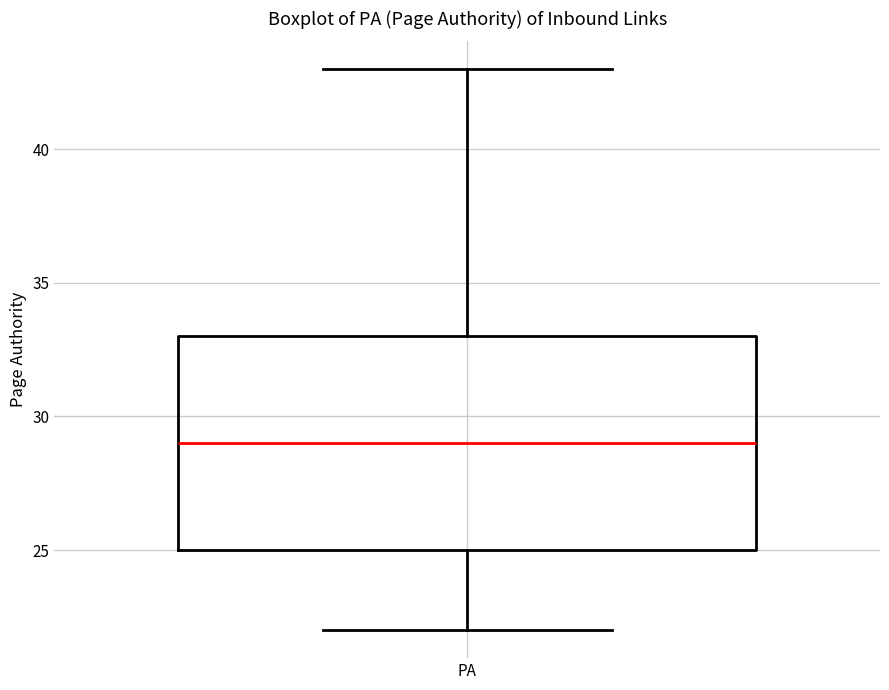

Read this box plot against the y-axis: the position of the median line, the range covered by the box, and the ends of both whiskers. The values are not printed on the chart, so give them approximately, as read against the axis.

median 29, box 25 to 33, whiskers 22 to 43